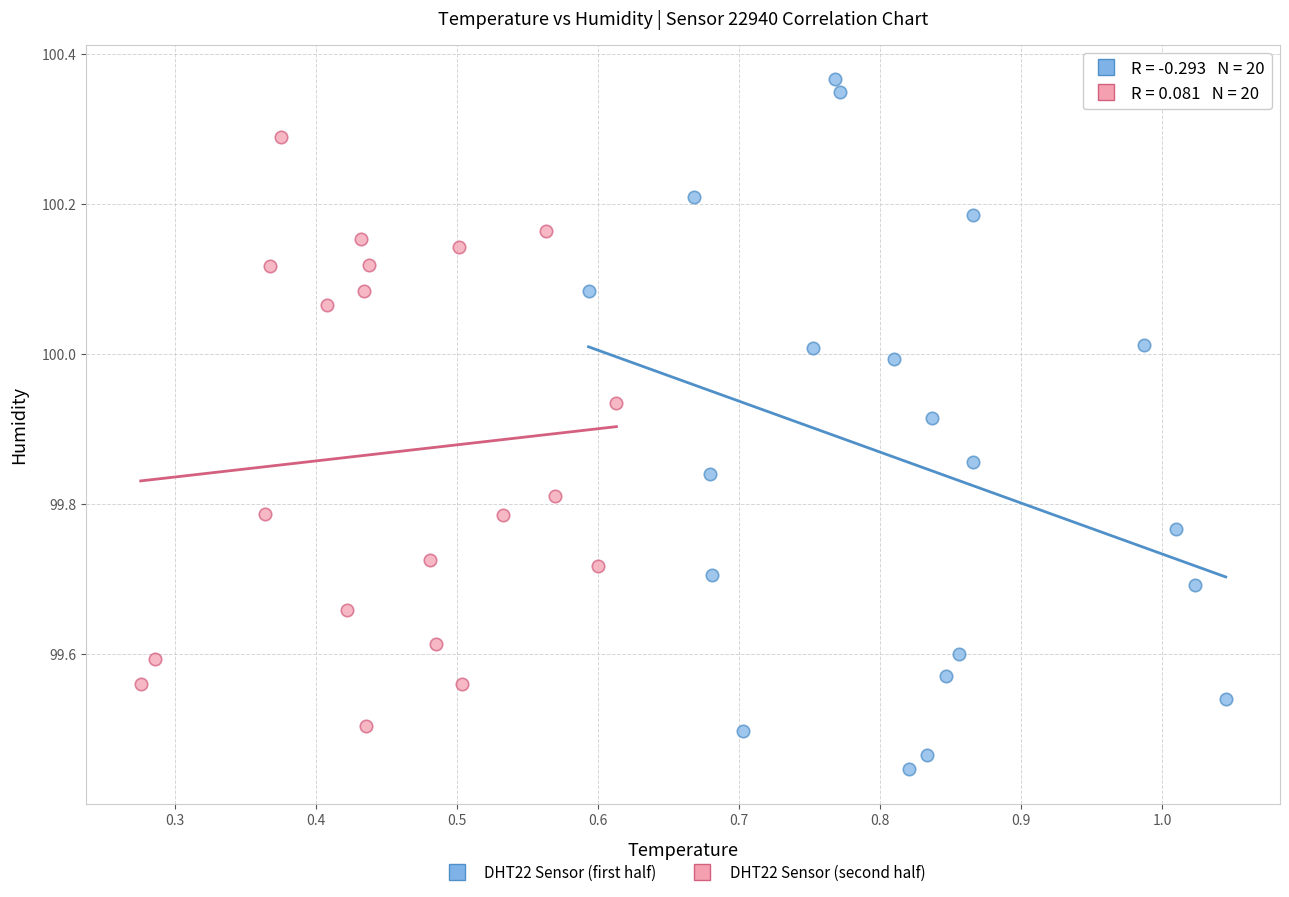

What are all the series names shown in the legend?

DHT22 Sensor (first half), DHT22 Sensor (second half)